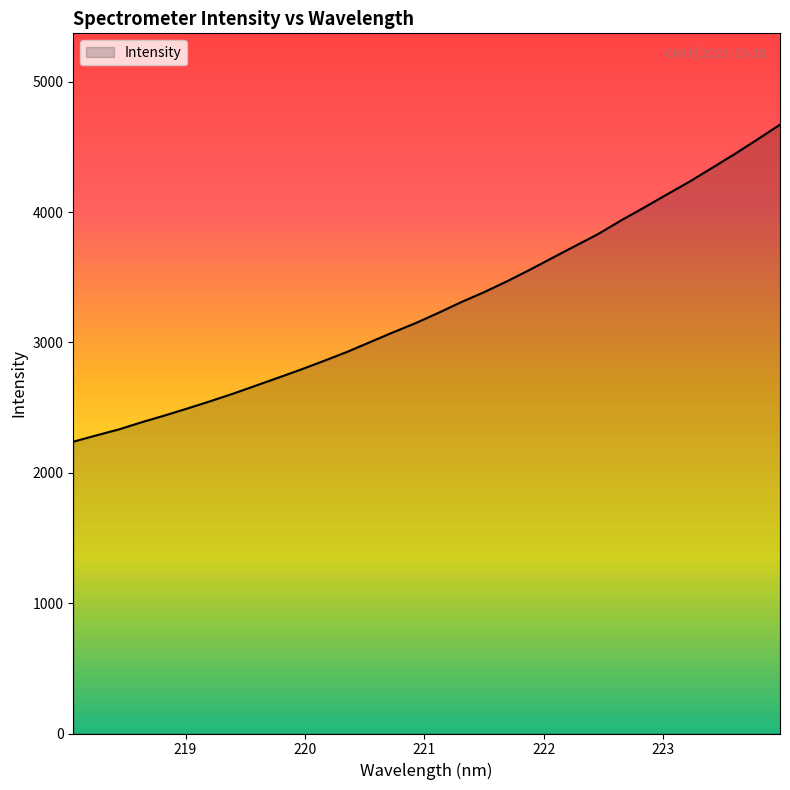

What is the greatest value displayed?

4671.3